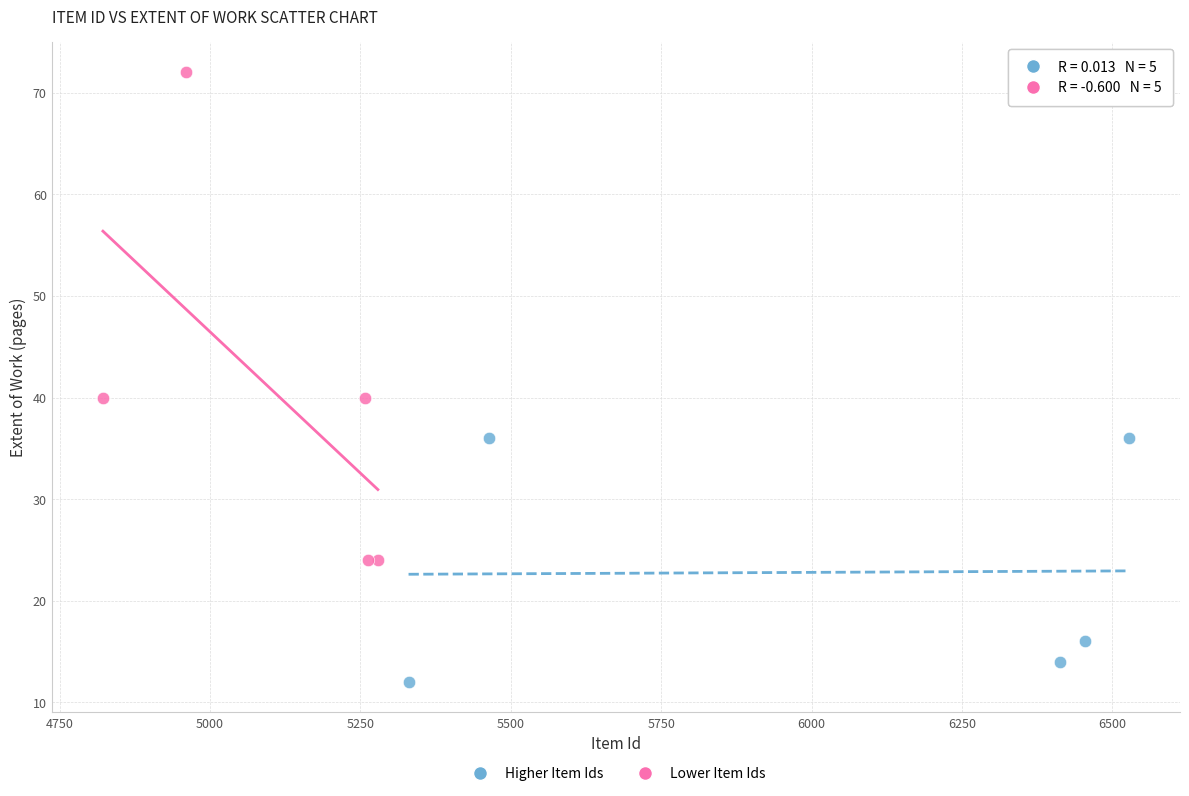

Which series contains the lowest Y value?

Higher Item Ids